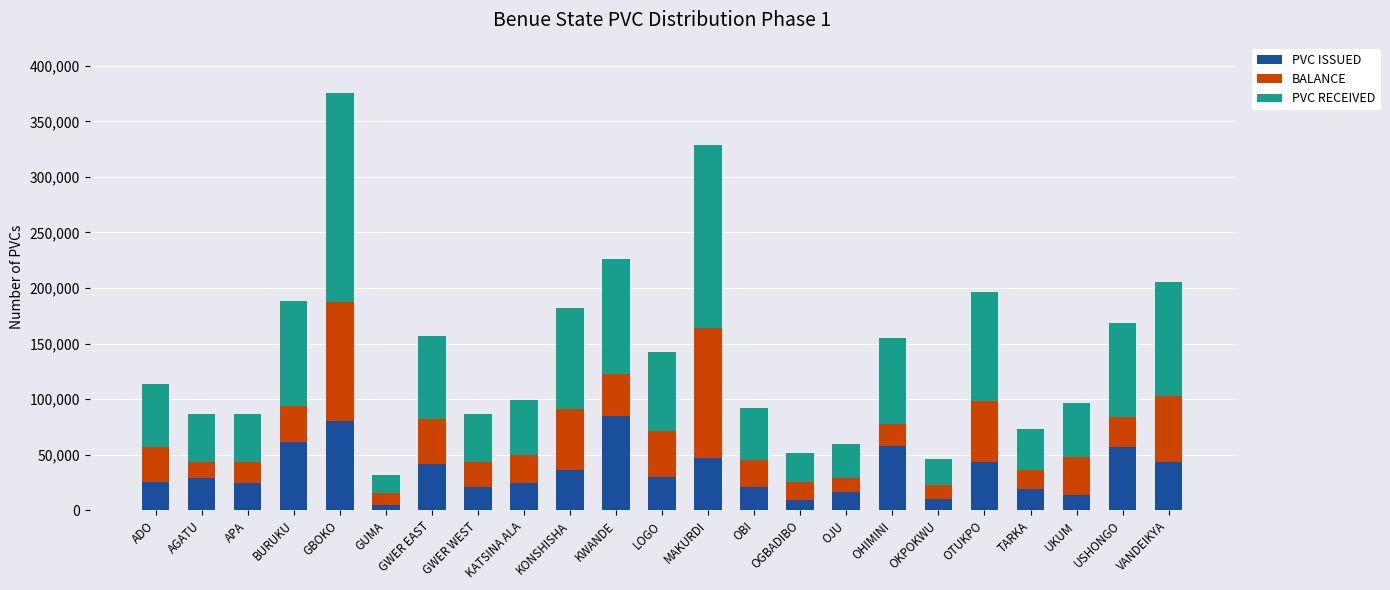

Is it true that PVC ISSUED equals 46496 at LOGO?

False